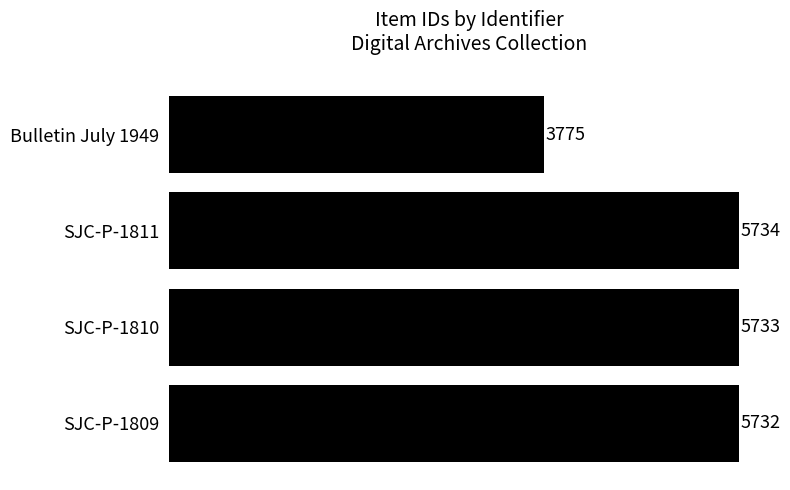

List the labels in order of value, largest first.

SJC-P-1811, SJC-P-1810, SJC-P-1809, Bulletin July 1949